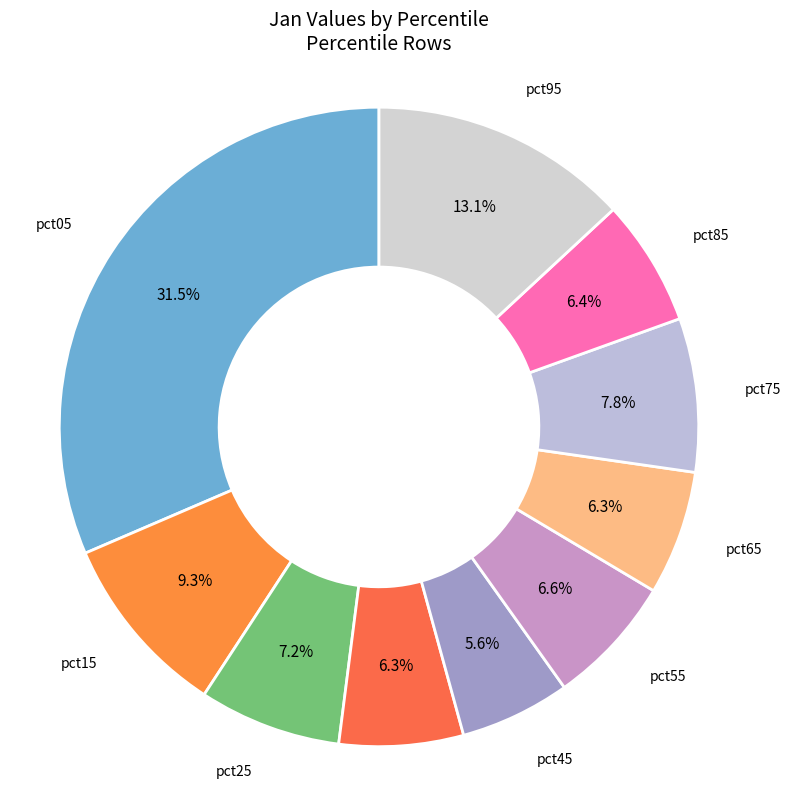

How many slices are in this pie chart?

10